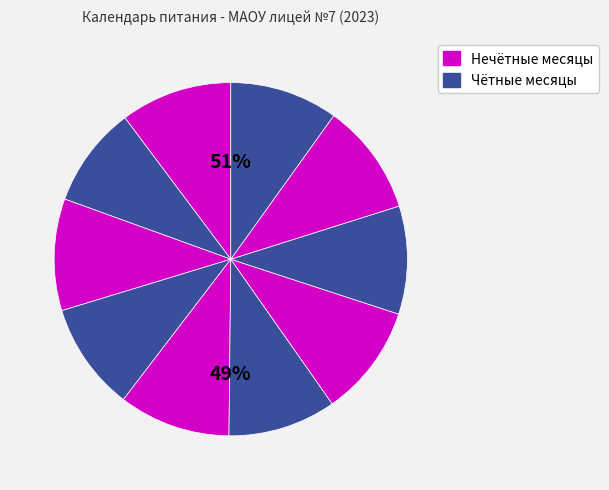

Combined, do февраль and май account for over 50%?

No